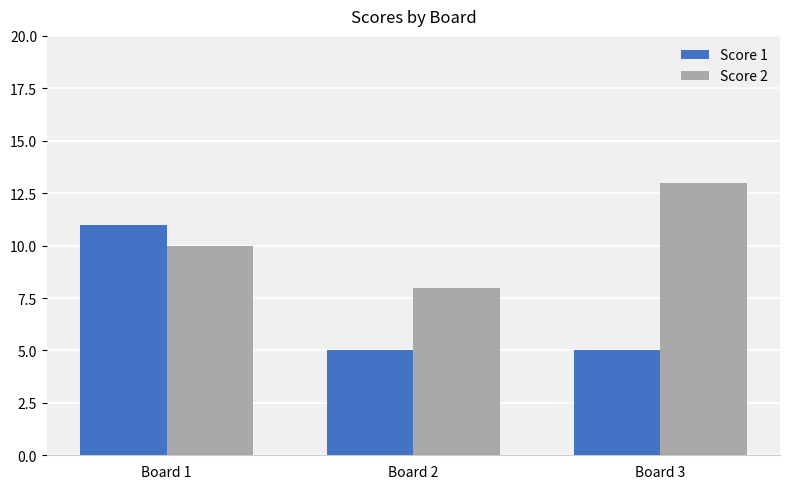

How many bars are there in each group?

2